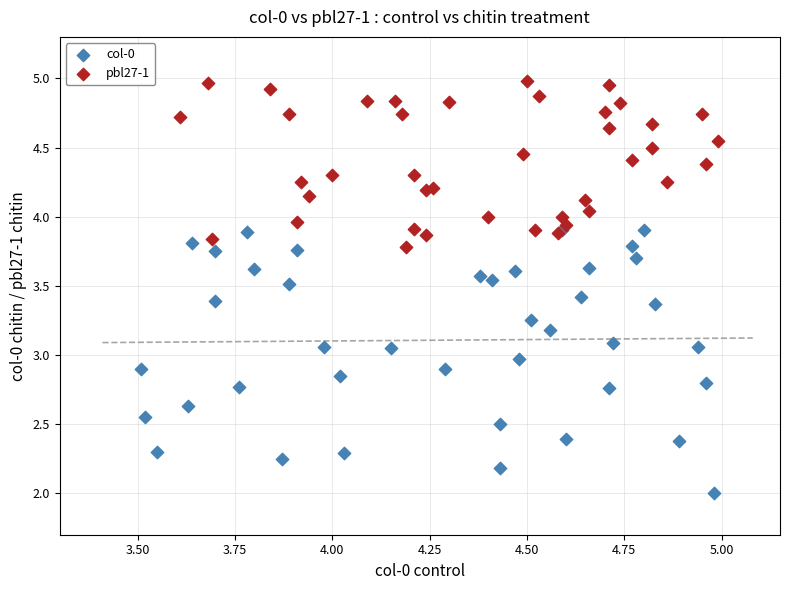

Which series has the widest spread of Y values?

col-0